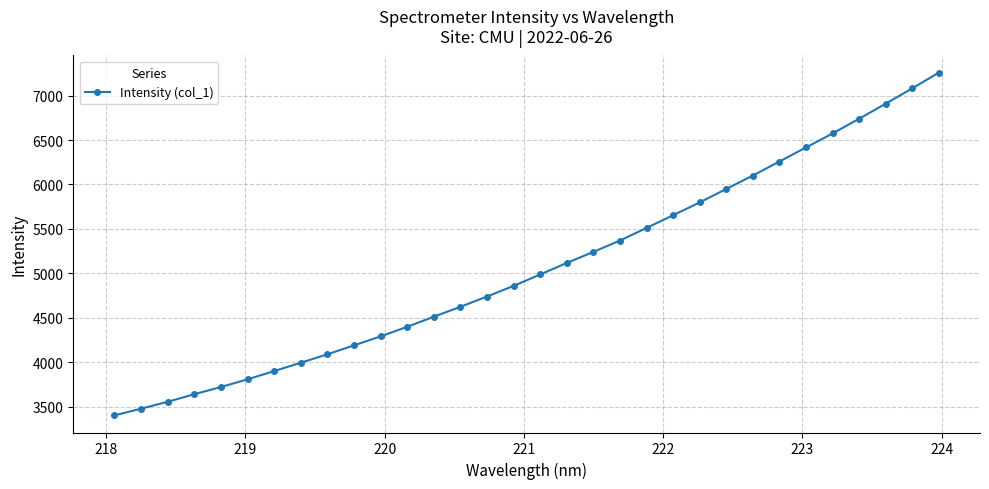

What is the greatest value displayed?

7257.8